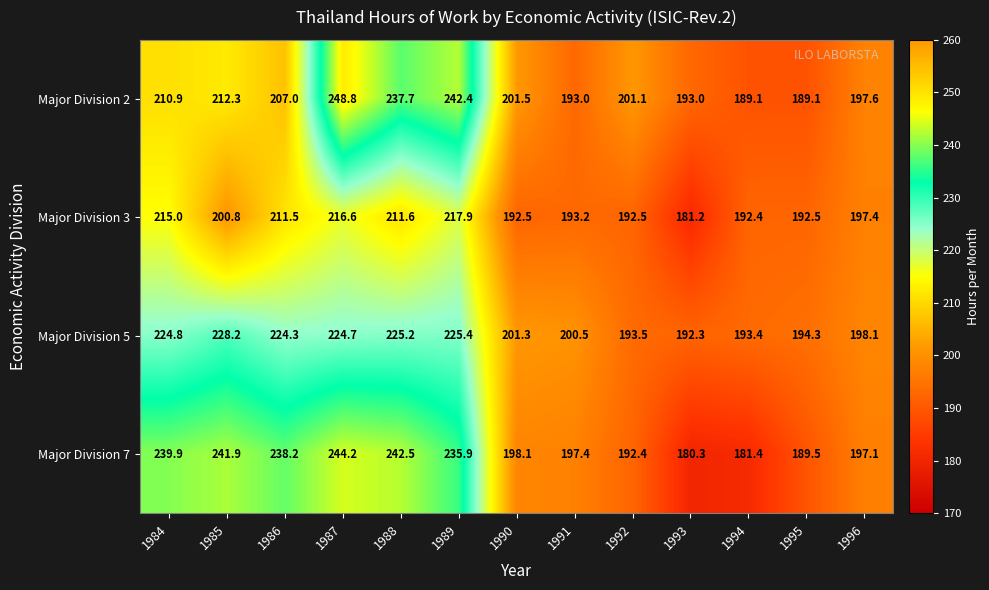

What is the lowest value of the Major Division 3 series?

181.2